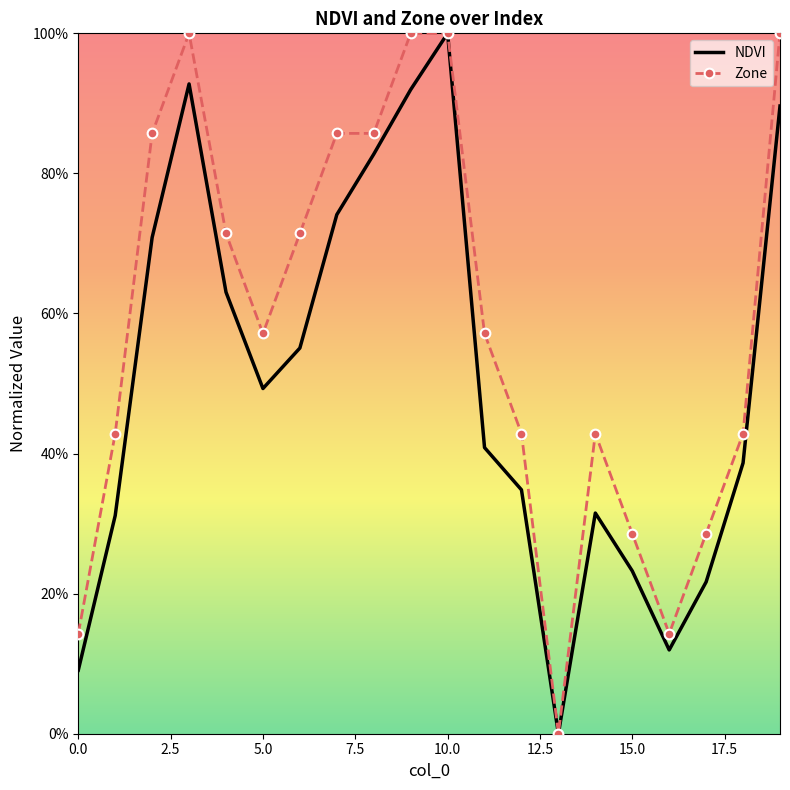

What are all the series names shown in the legend?

NDVI, Zone